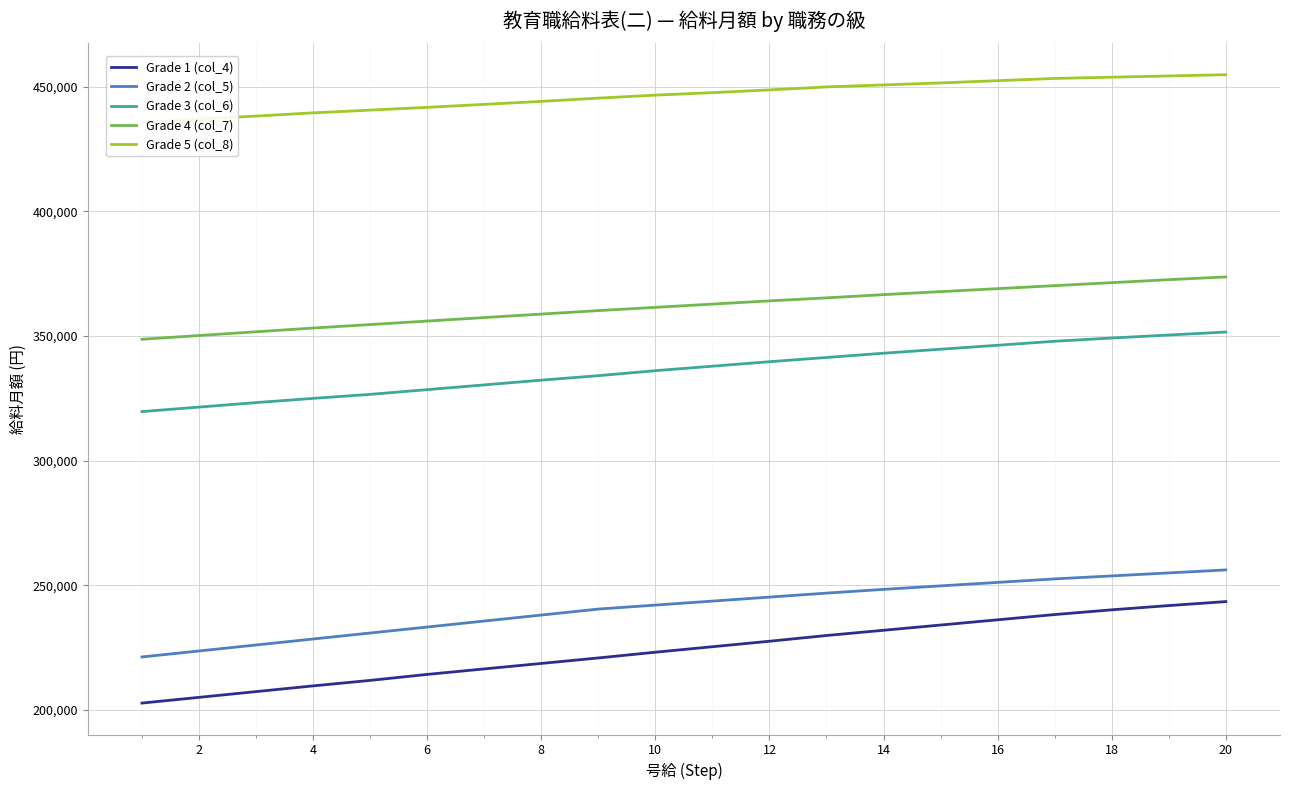

What is the difference between the Grade 4 (col_7) values at 14 and 18?

4800